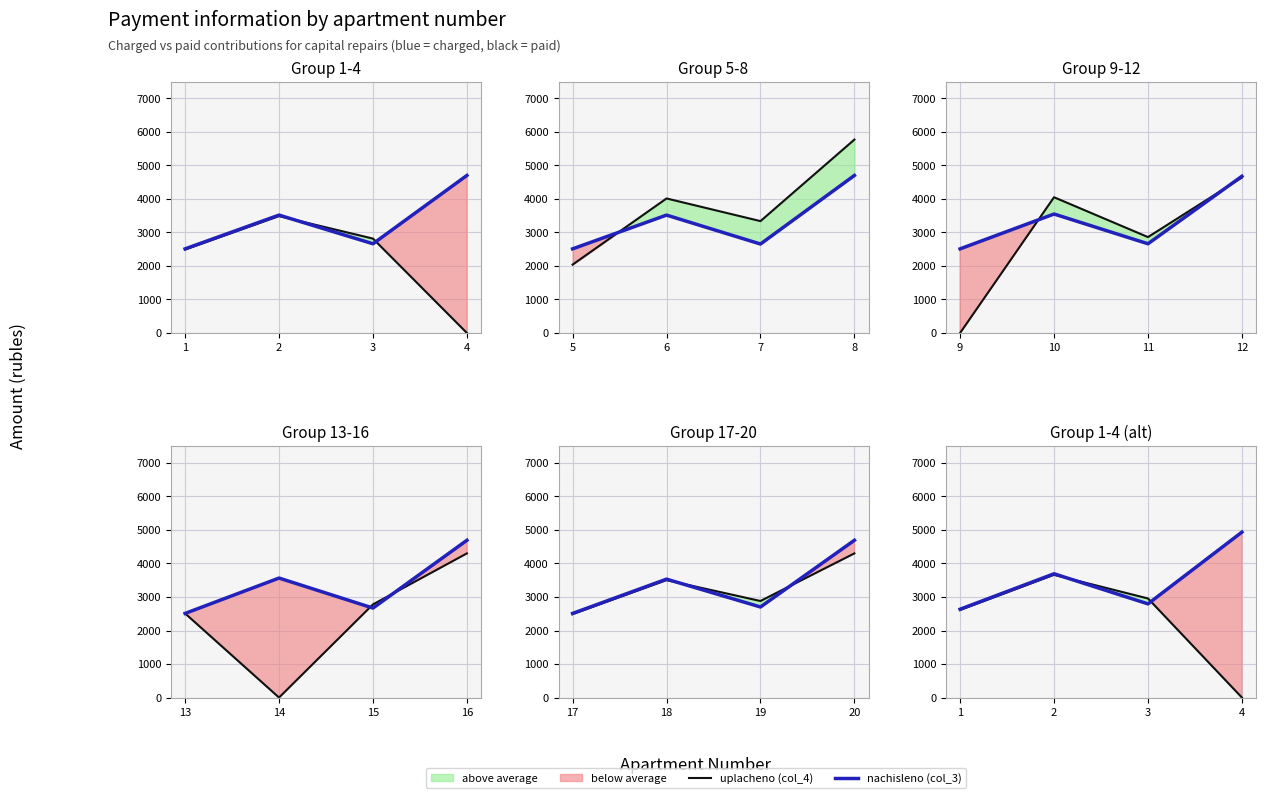

Where does the uplacheno (col_4) series first go above 2955?

2